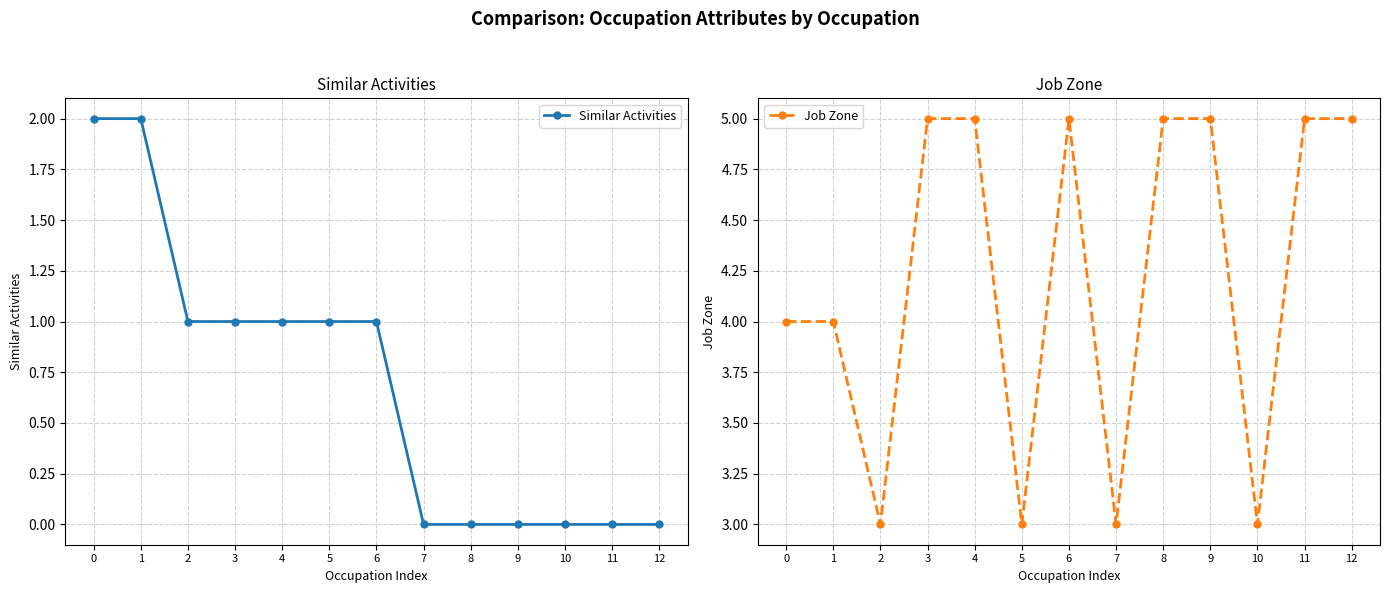

What is the difference between the highest and lowest values at 3?

4